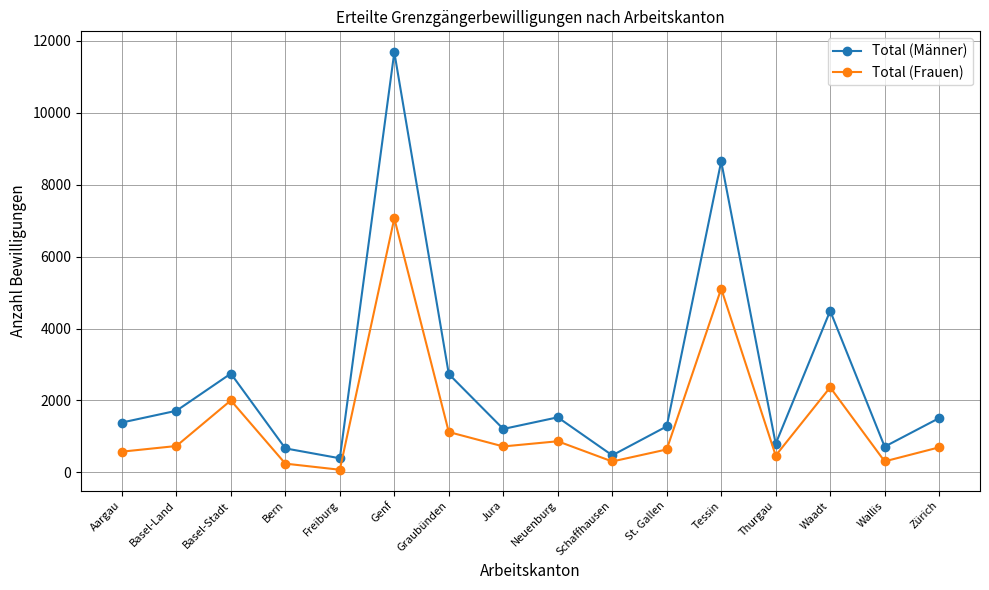

How many data points in Total (Frauen) are less than 722?

8